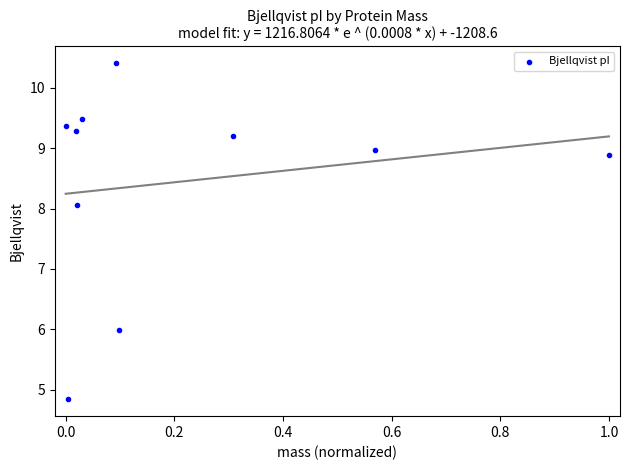

What is the range of X values (max minus min)?

1.0